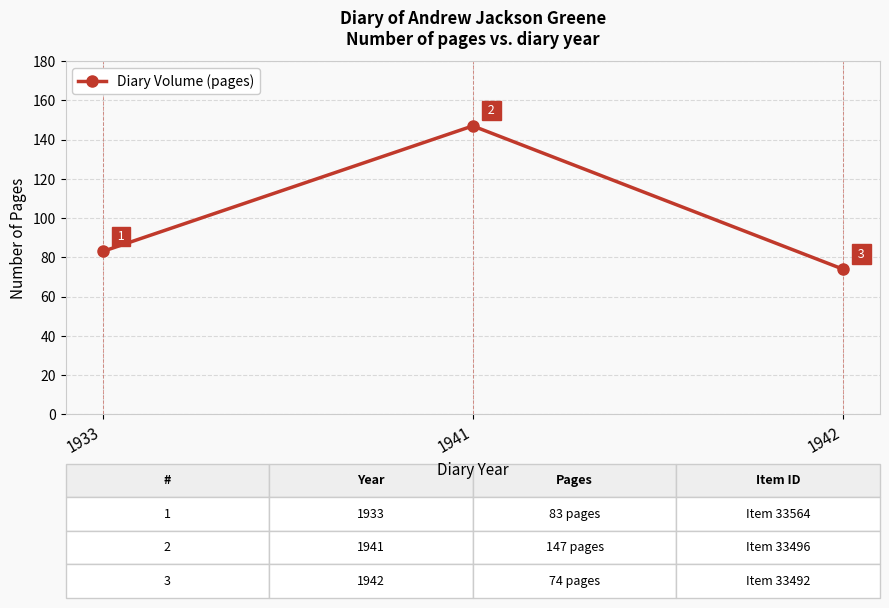

Count the number of categories in the chart.

3